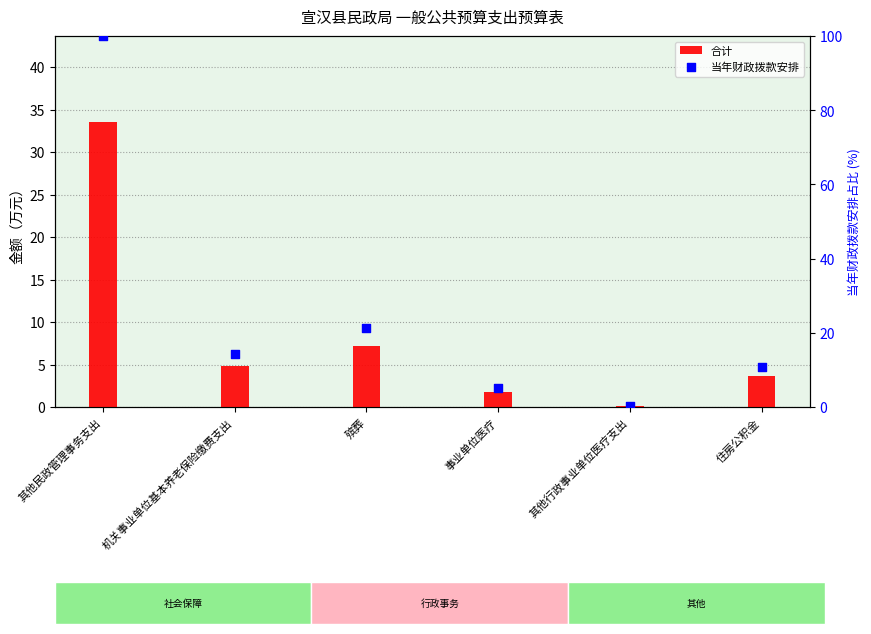

Which series has the widest spread of Y values?

当年财政拨款安排